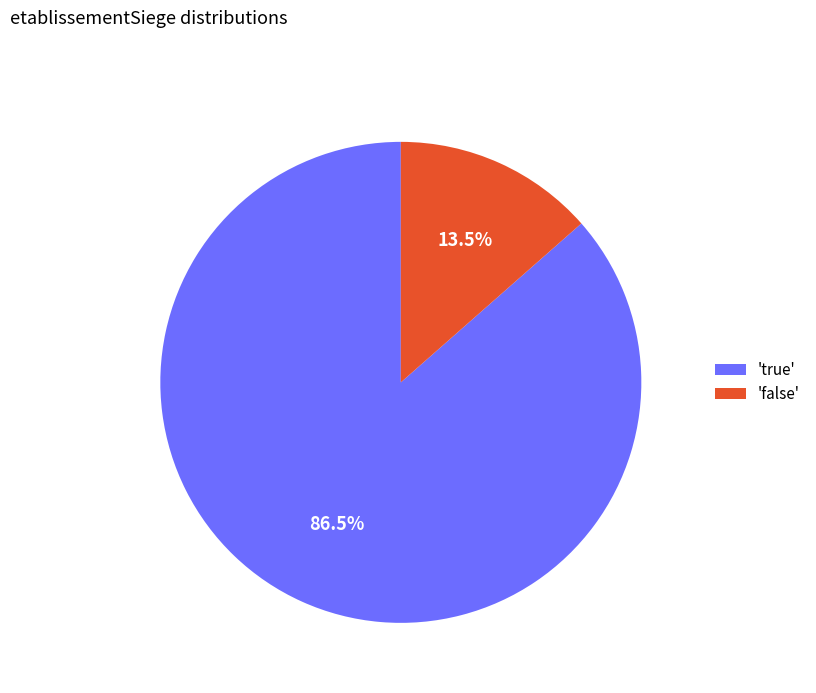

Which has a higher value, 'false' or 'true'?

'true'